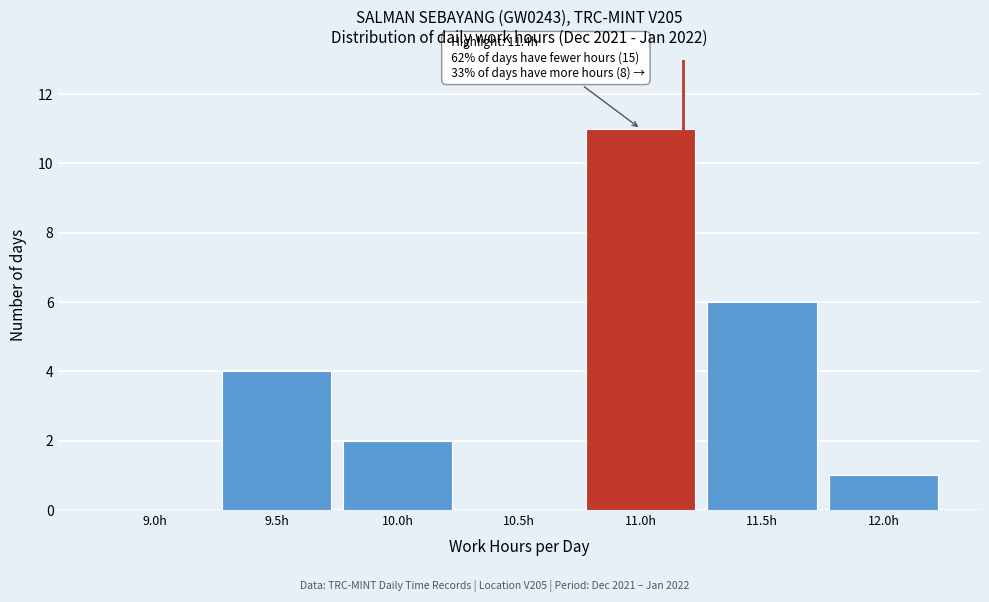

Reading left to right, what are all the values shown in this chart?

9.0h=0	9.5h=4	10.0h=2	10.5h=0	11.0h=11	11.5h=6	12.0h=1